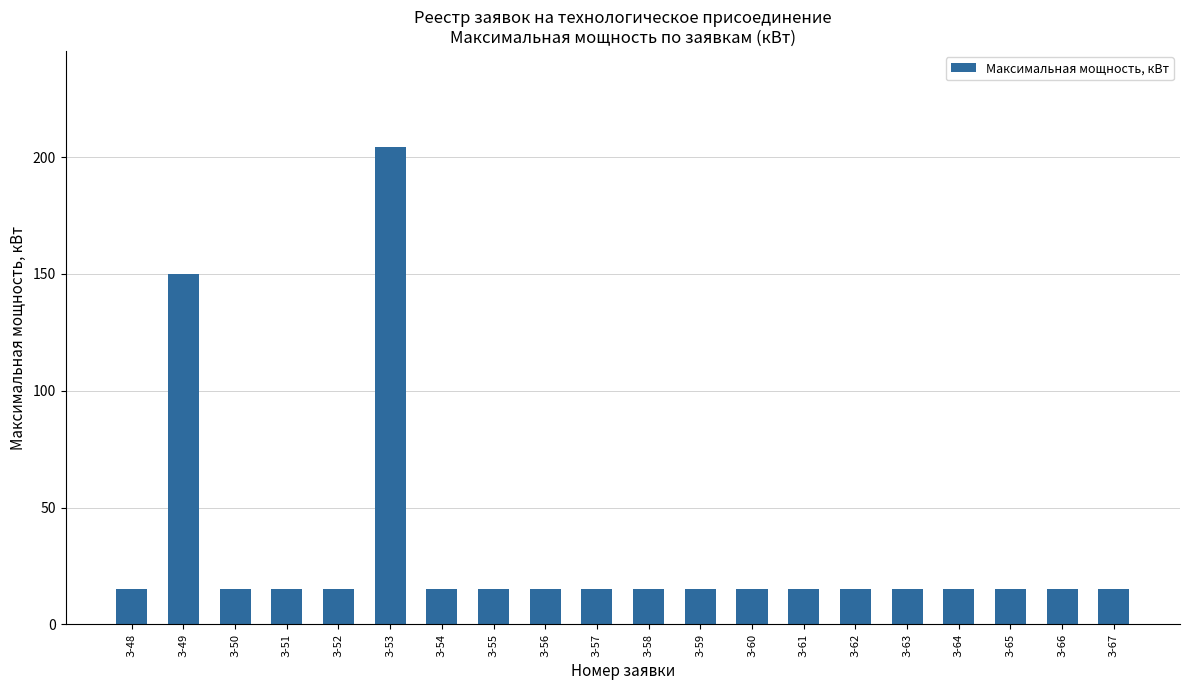

At which label is the value closest to 109?

З-49